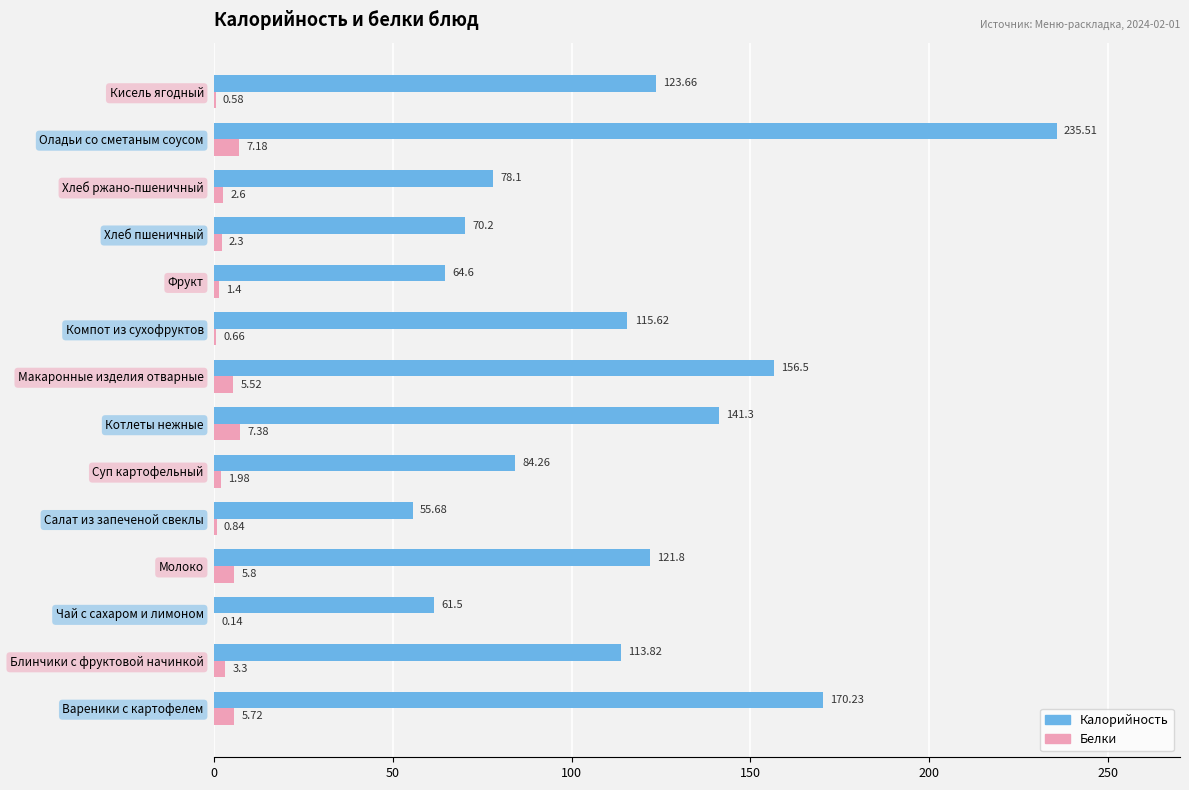

Which series changed the most between Чай с сахаром и лимоном and Макаронные изделия отварные?

Калорийность